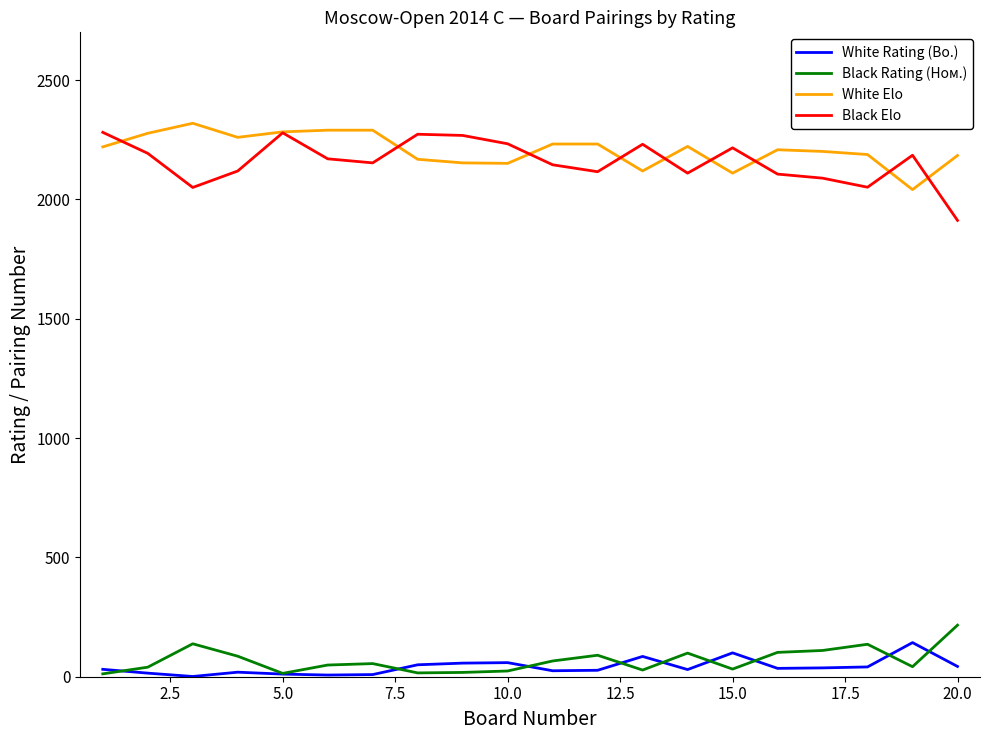

What is the maximum value shown in the chart?

2319